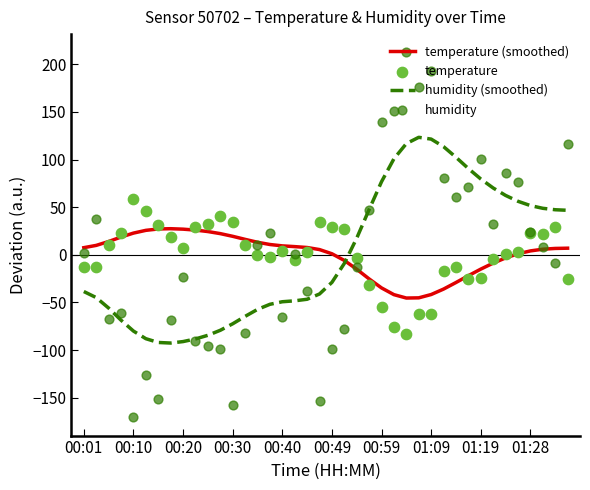

What is the highest value of the humidity (smoothed) series?

123.3